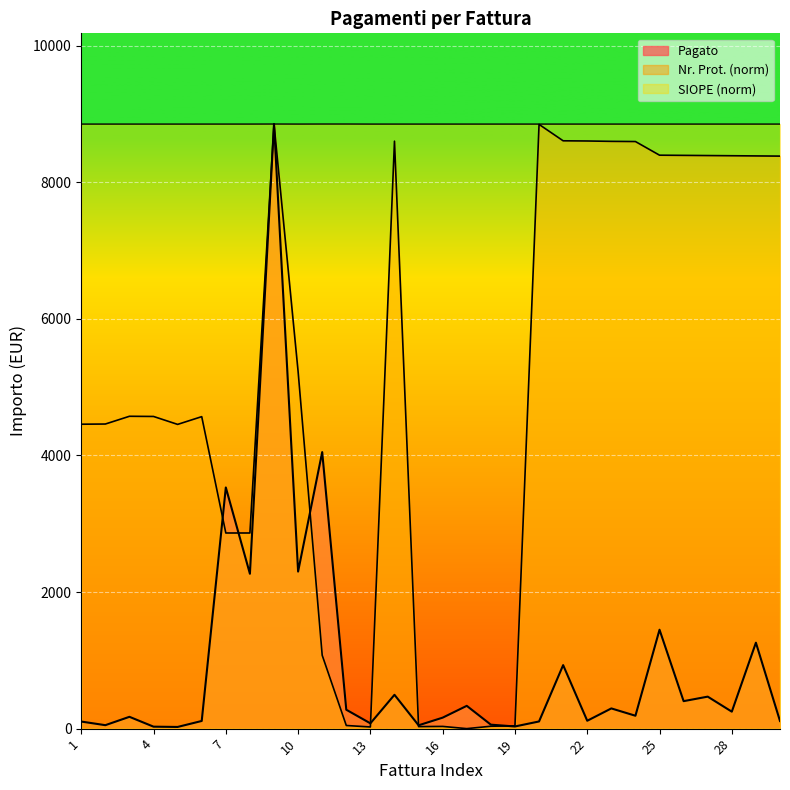

True or false: Pagato has more than 1 points higher than both neighbors.

True